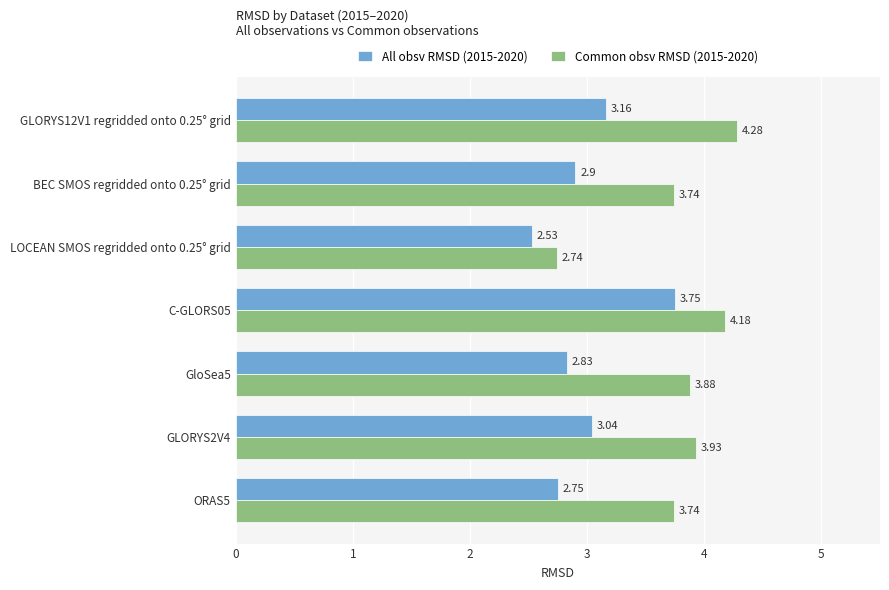

Between GLORYS2V4 and ORAS5, which series saw the biggest shift?

All obsv RMSD (2015-2020)